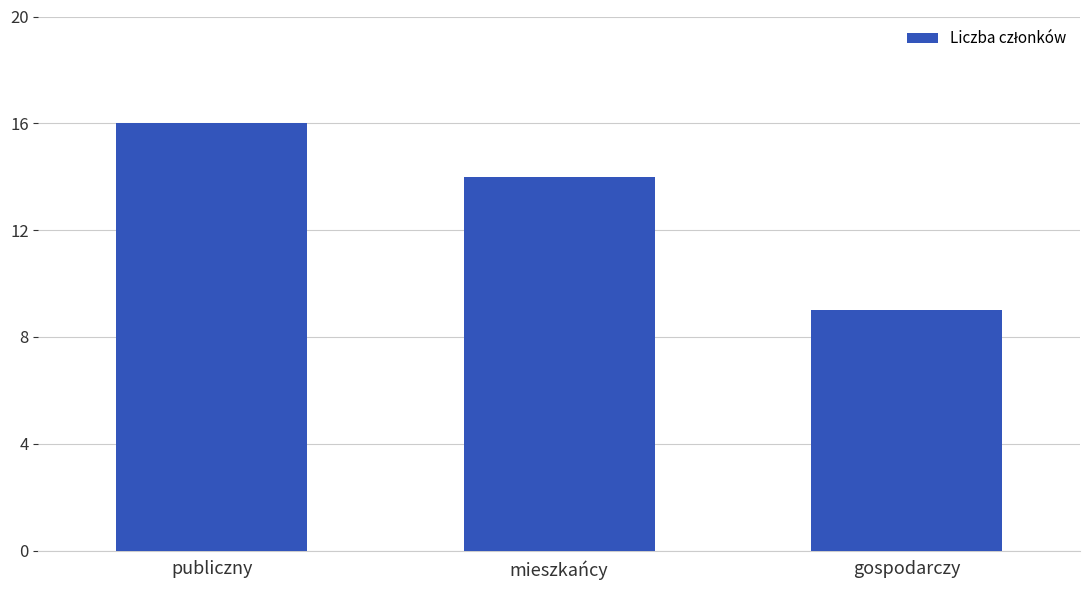

Where does the data first go above 14?

publiczny